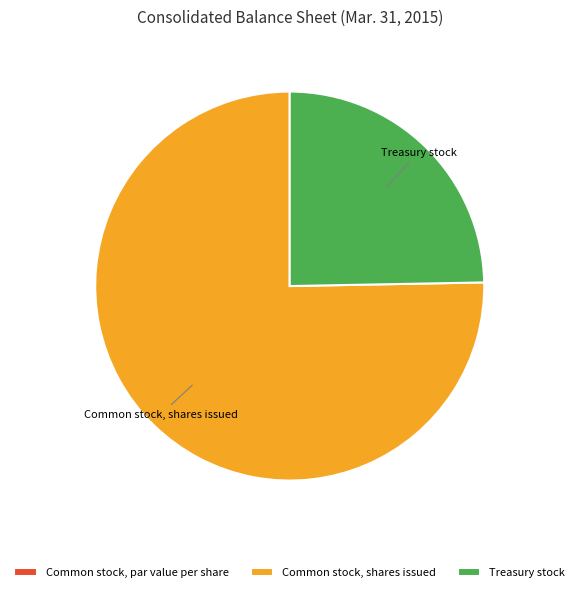

Is the sum of Treasury stock and Common stock, shares issued greater than half?

Yes